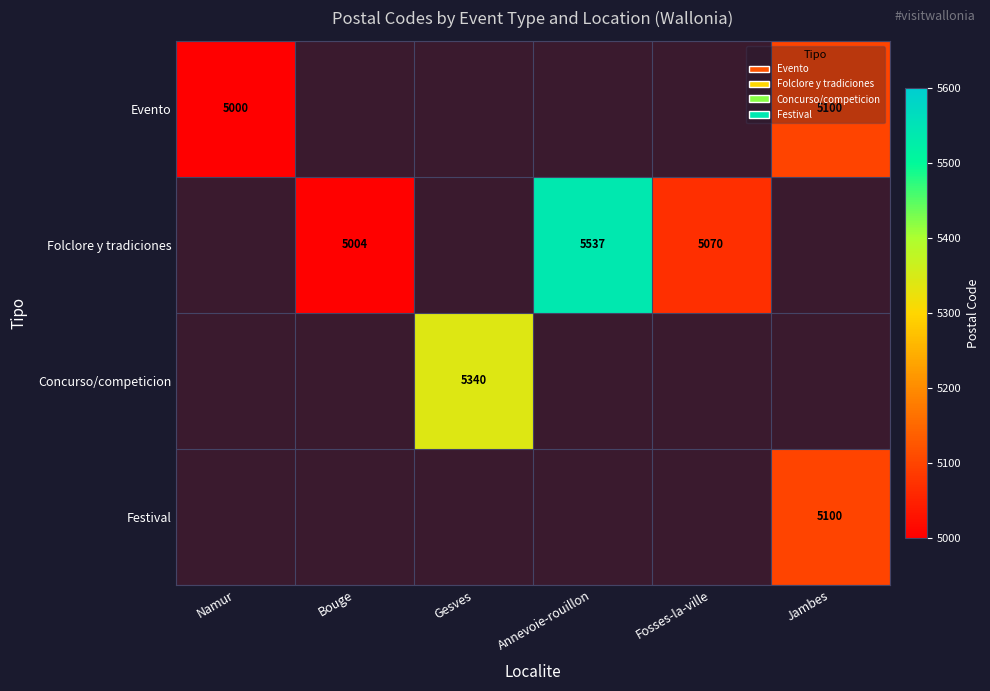

The value of Folclore y tradiciones at Fosses-la-ville is 5070. True or false?

True